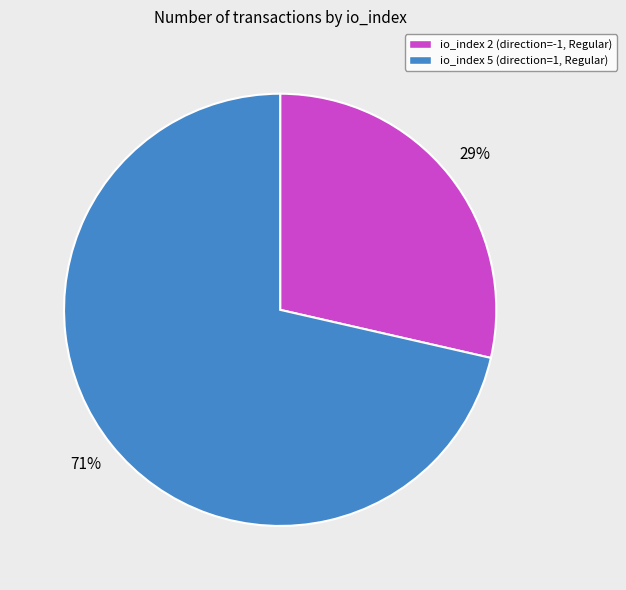

Does any single category account for the majority?

Yes